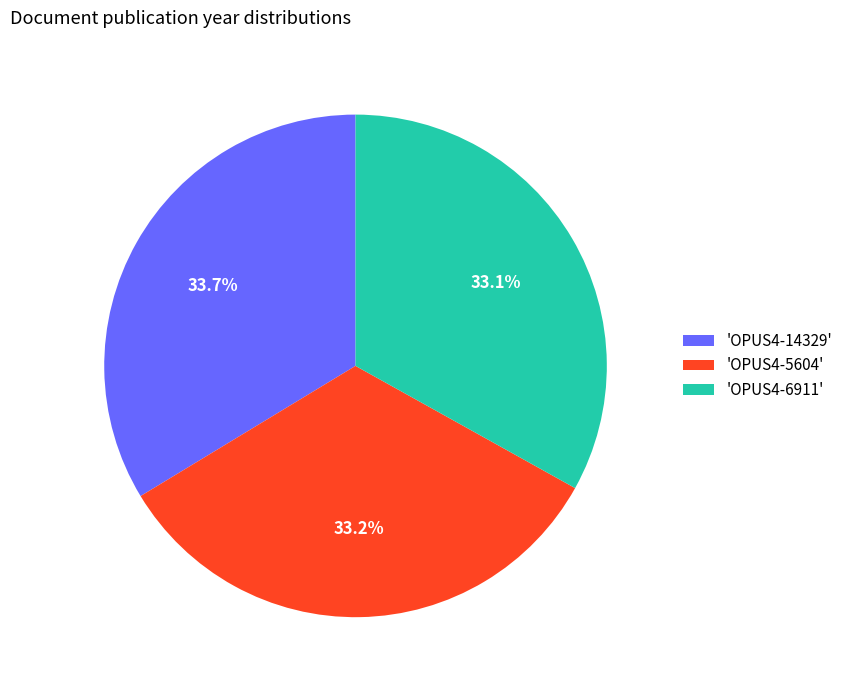

Combined, what portion of the pie is 'OPUS4-6911' and 'OPUS4-5604'?

66.3%